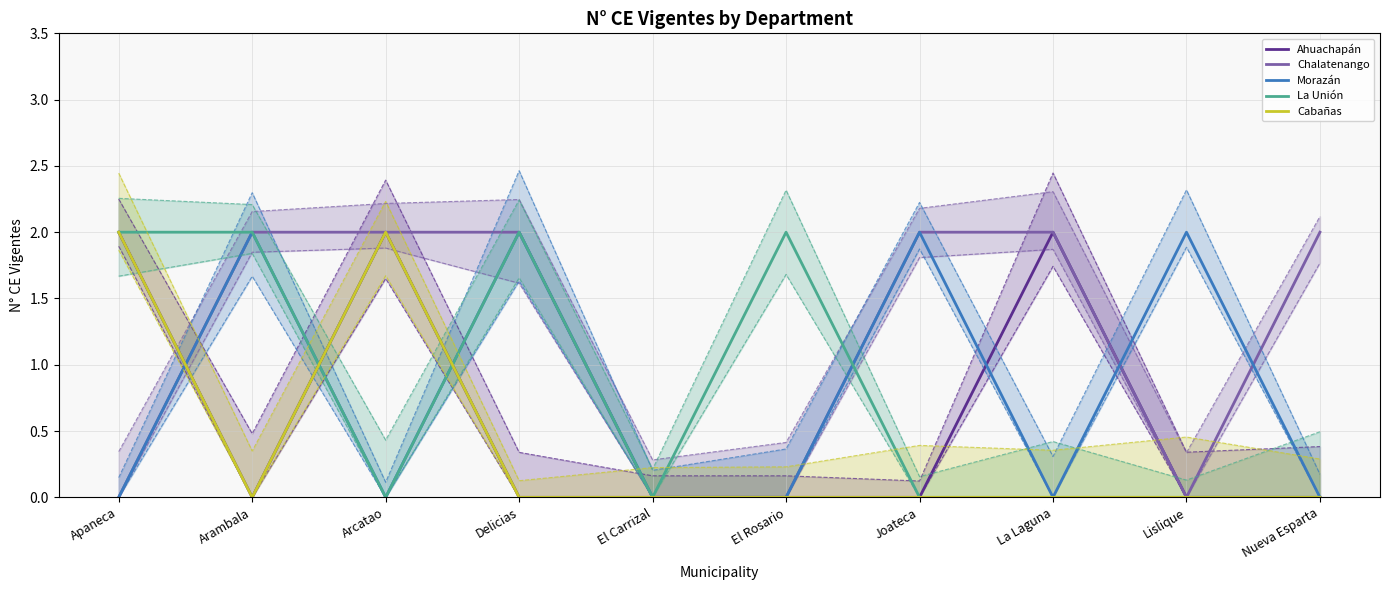

What is the label of the 1st point from the right?

Nueva Esparta